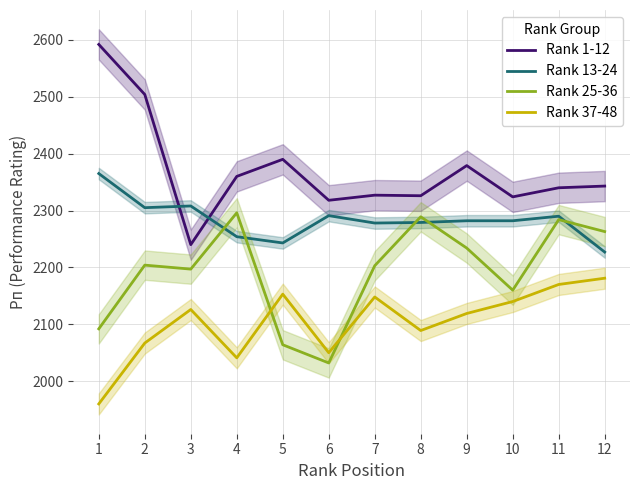

What is the difference between the highest and lowest values at 1?

632